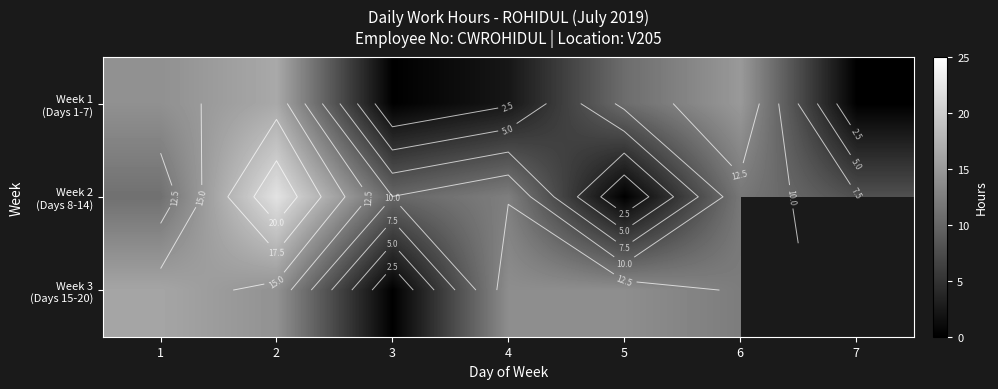

Where is Week 2 (Days 8-14) nearest to the value 11?

1